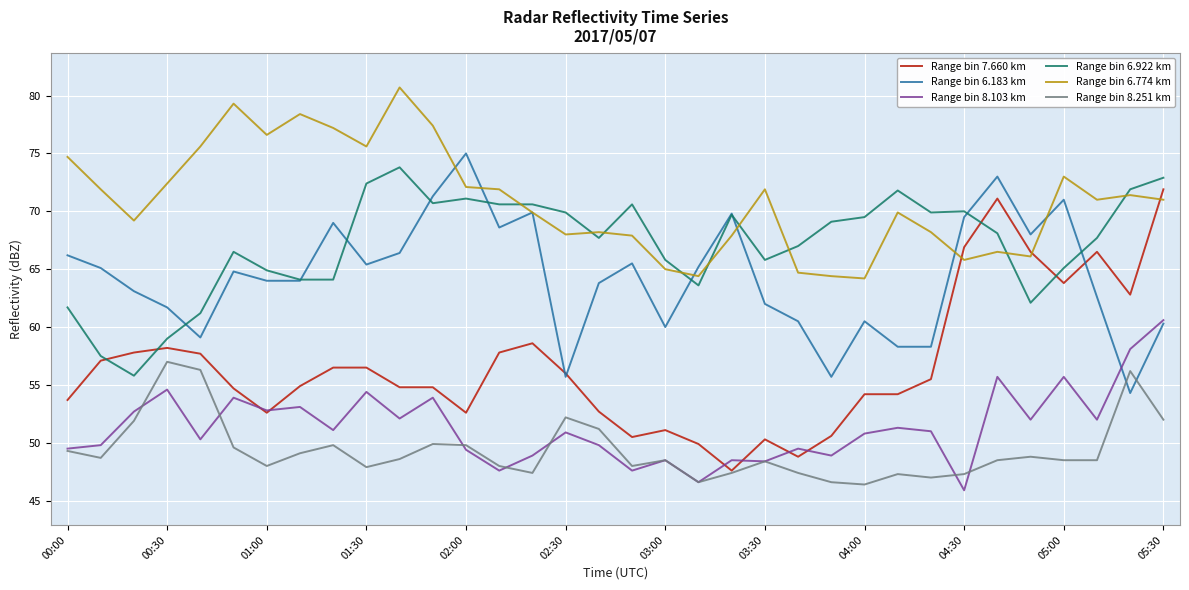

True or false: Range bin 8.251 km and Range bin 6.922 km cross at least once.

False